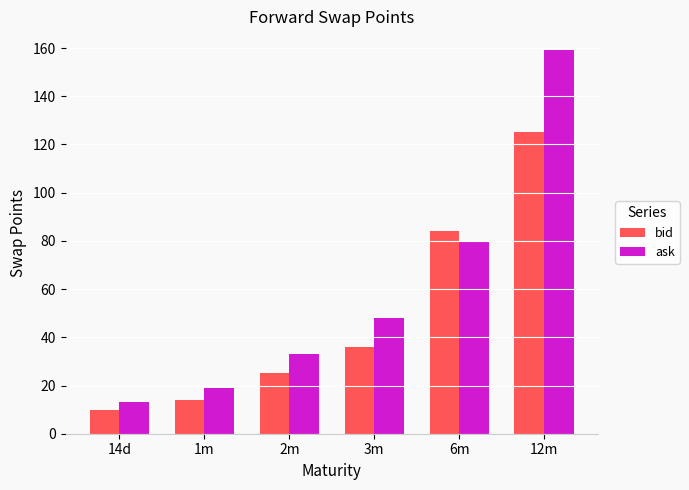

How many distinct data groups are displayed?

2